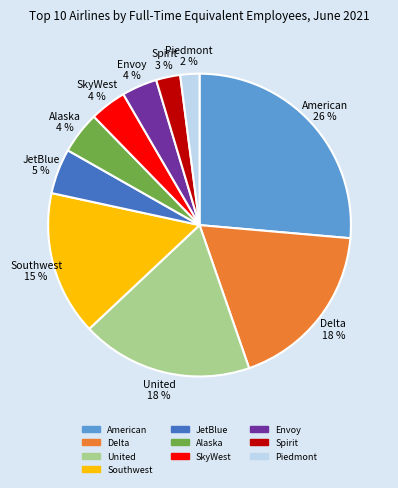

To the nearest percent, what portion does Alaska represent?

4%